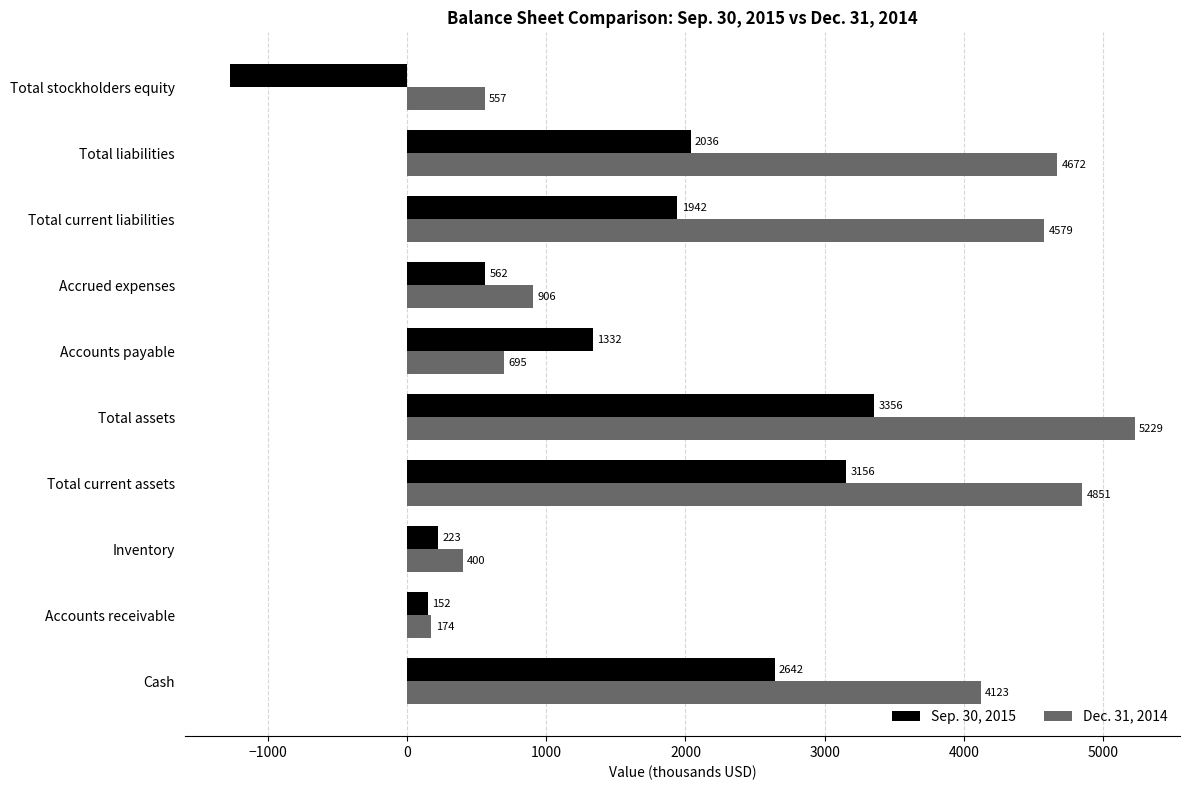

How many categories are shown in the chart?

10